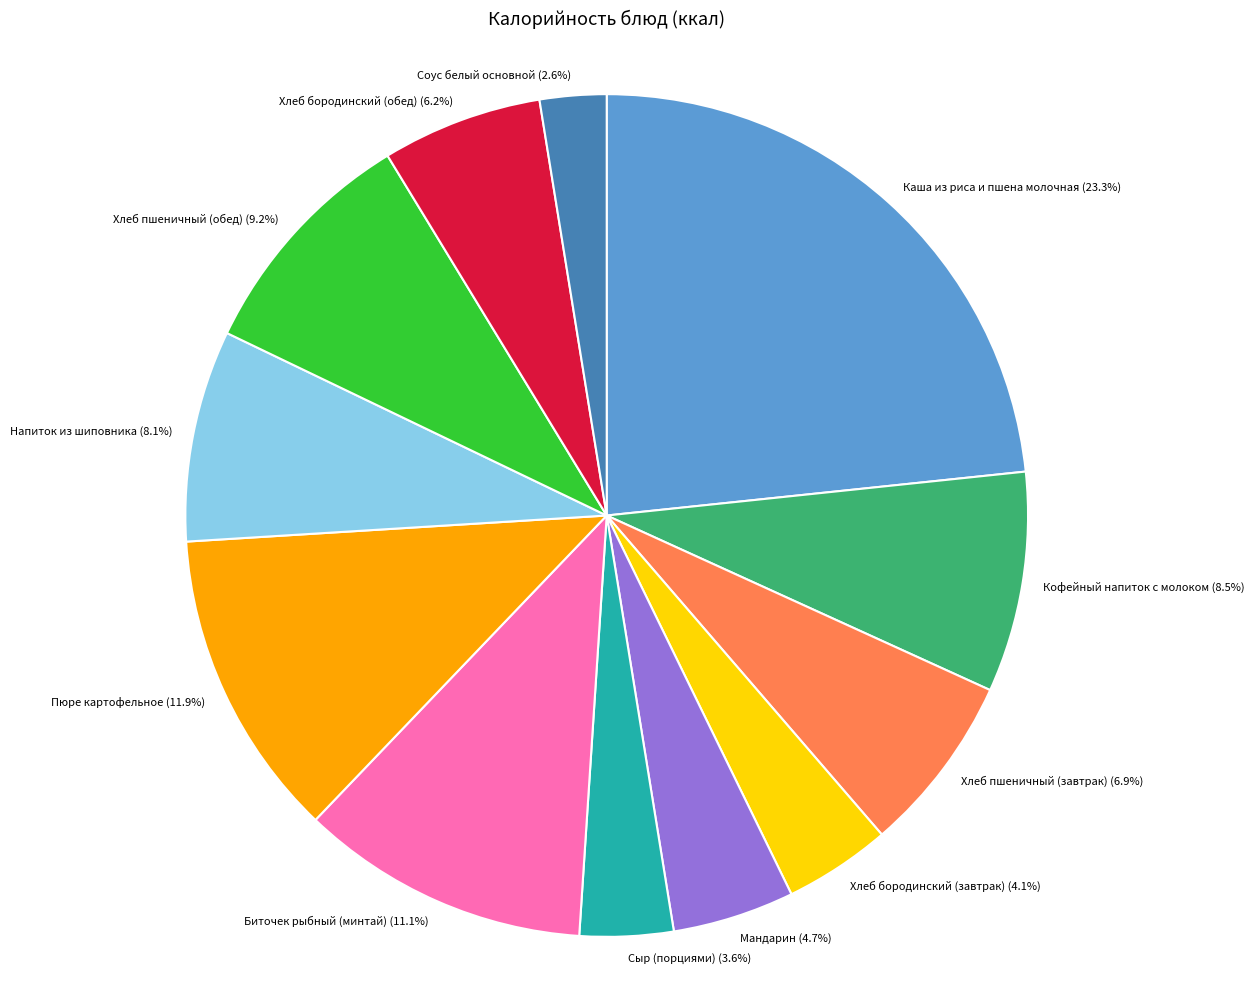

Which category has the smallest portion of the pie?

Соус белый основной